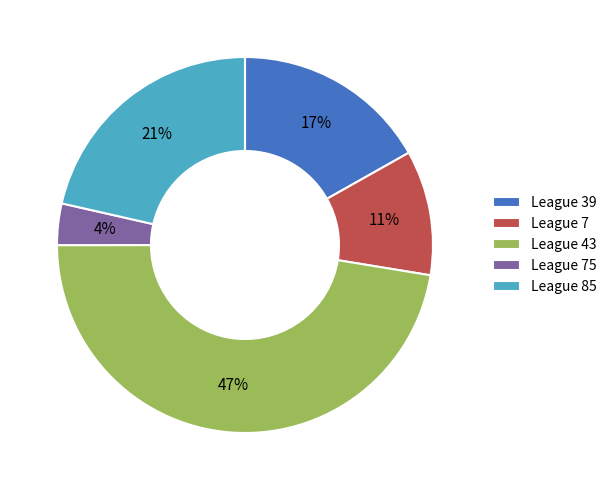

To the nearest percent, what is the combined percentage of League 85 and League 75?

25%